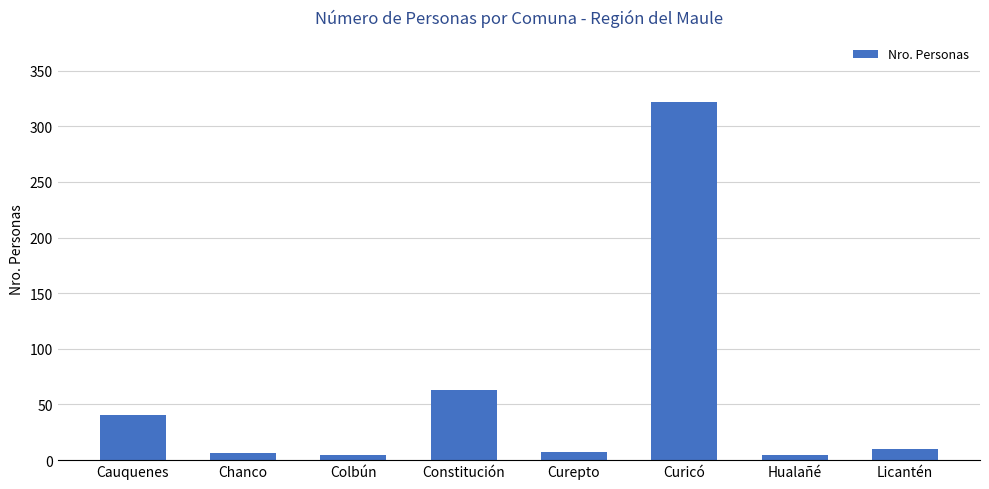

What value does the data have at Curepto?

7